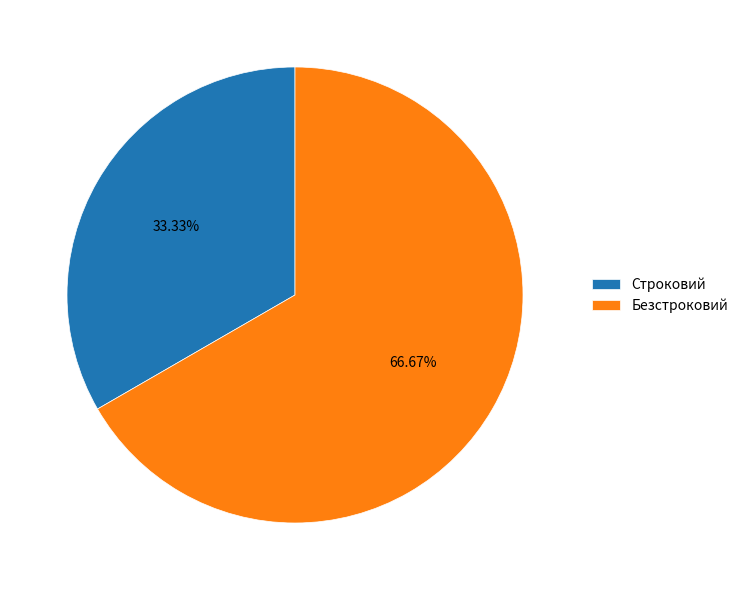

Approximately how many times larger is the value at Строковий compared to Безстроковий?

0.5